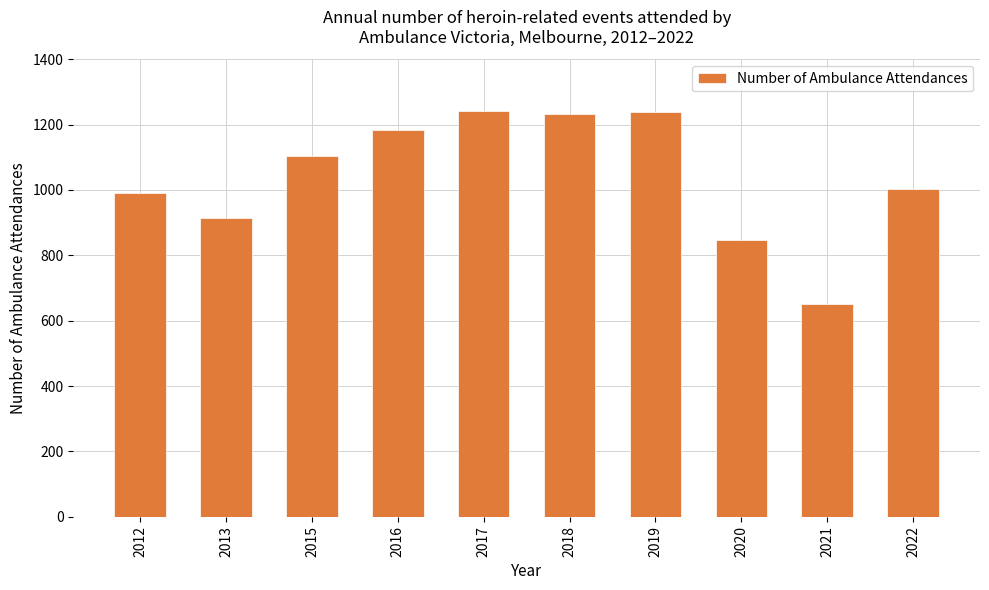

How many data points are less than 1104?

5